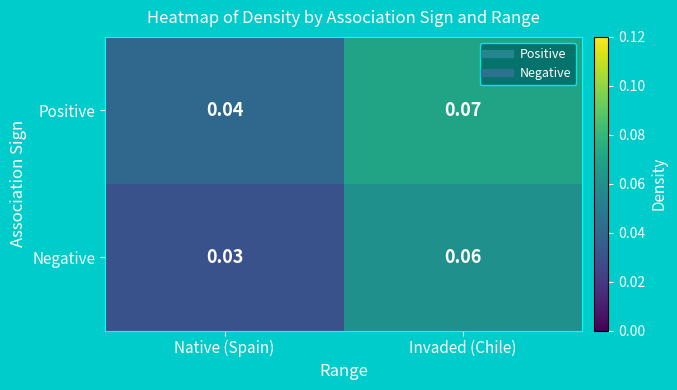

At how many categories does at least one series exceed 0?

2